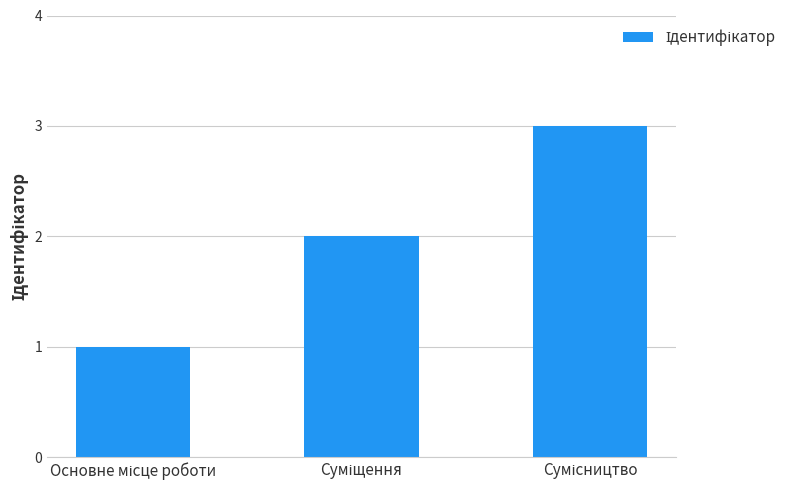

What is the greatest value displayed?

3